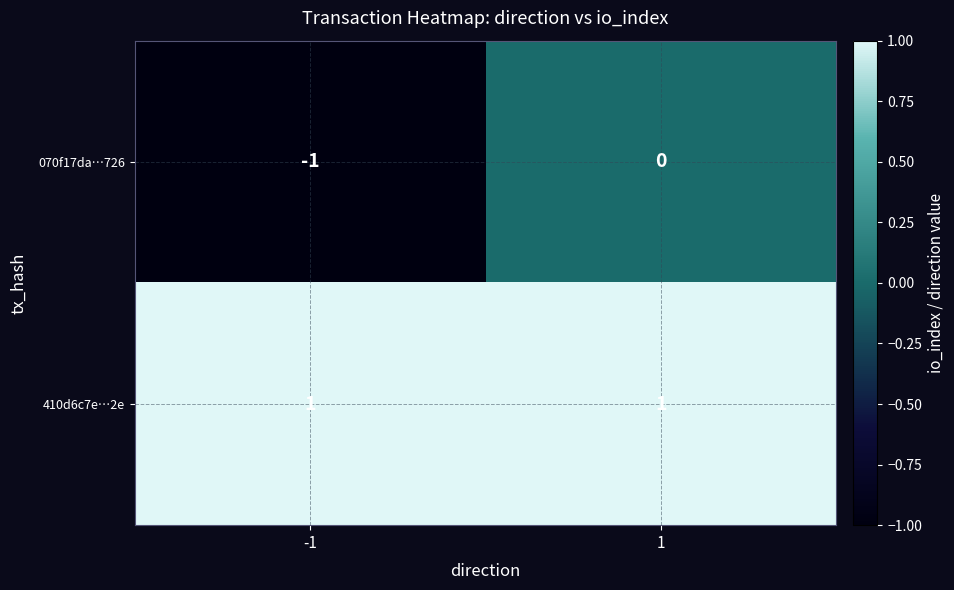

How many categories are shown in the chart?

2